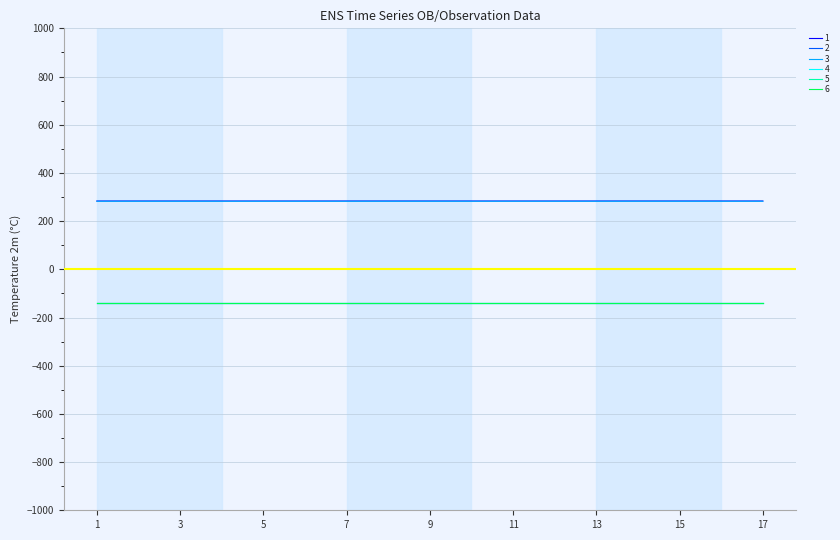

Does the chart display data point markers on the line(s)?

No